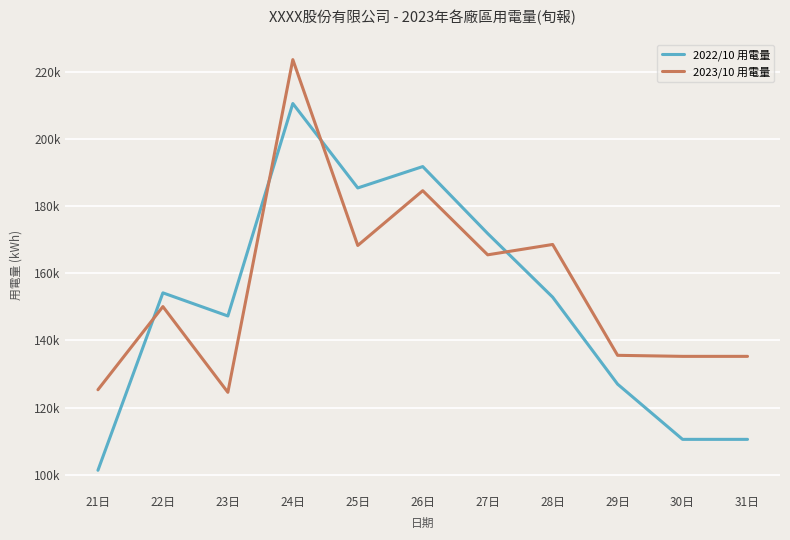

What is the value of the 2022/10 用電量 point at the 1st from the left?

101351.5